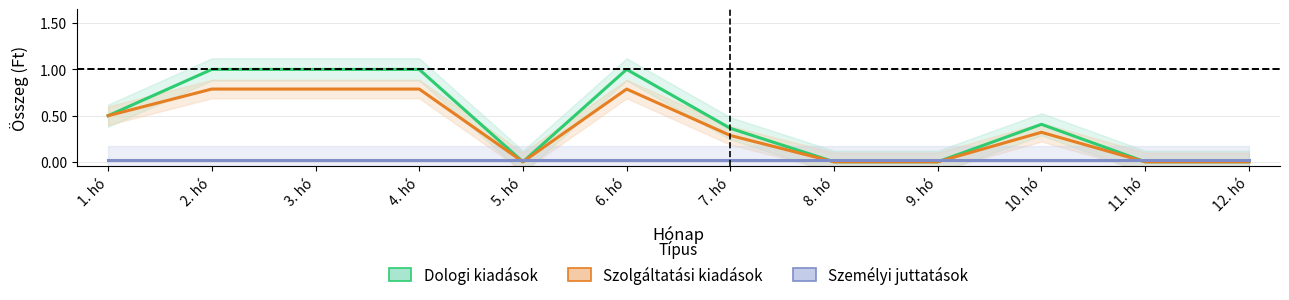

True or false: Dologi kiadások and Szolgáltatási kiadások intersect in this chart.

False